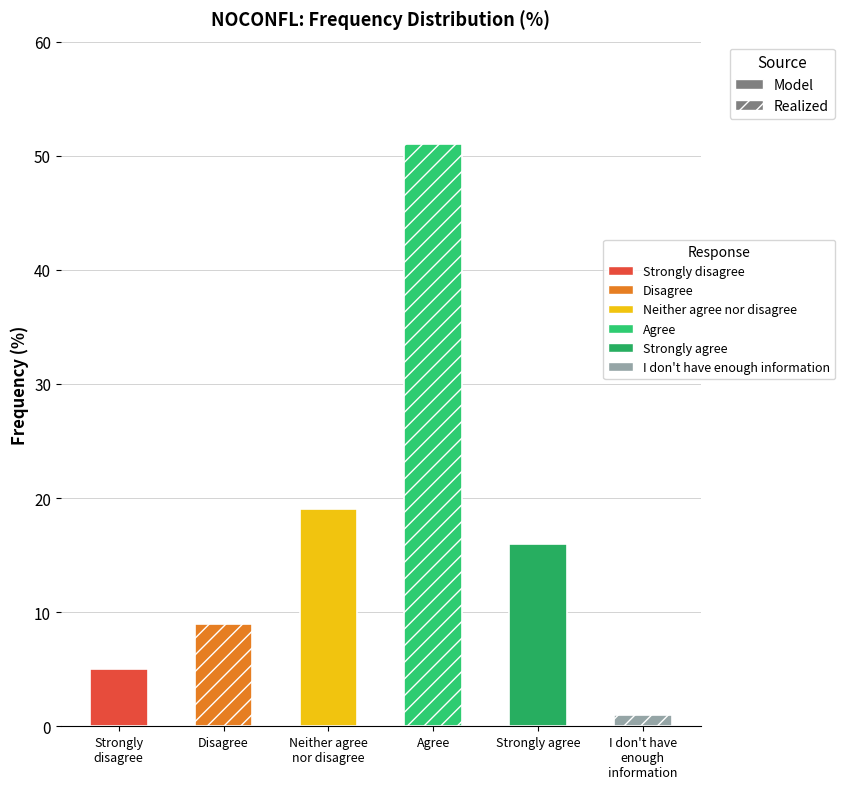

What is the difference between the second highest and second lowest values?

14